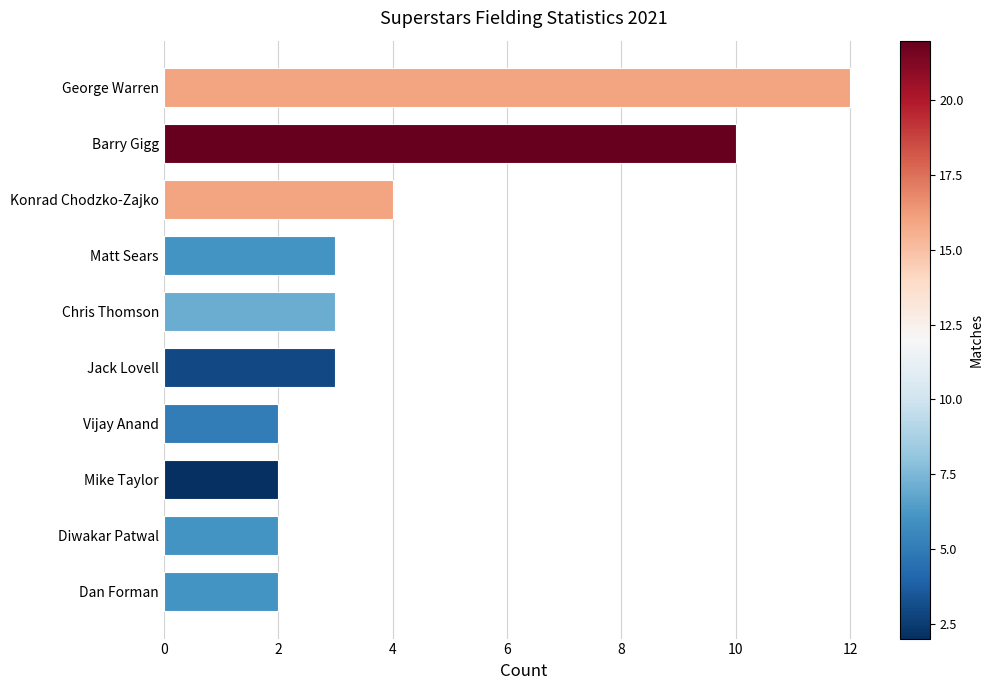

The chart shows a value of 3 at Jack Lovell. True or false?

True